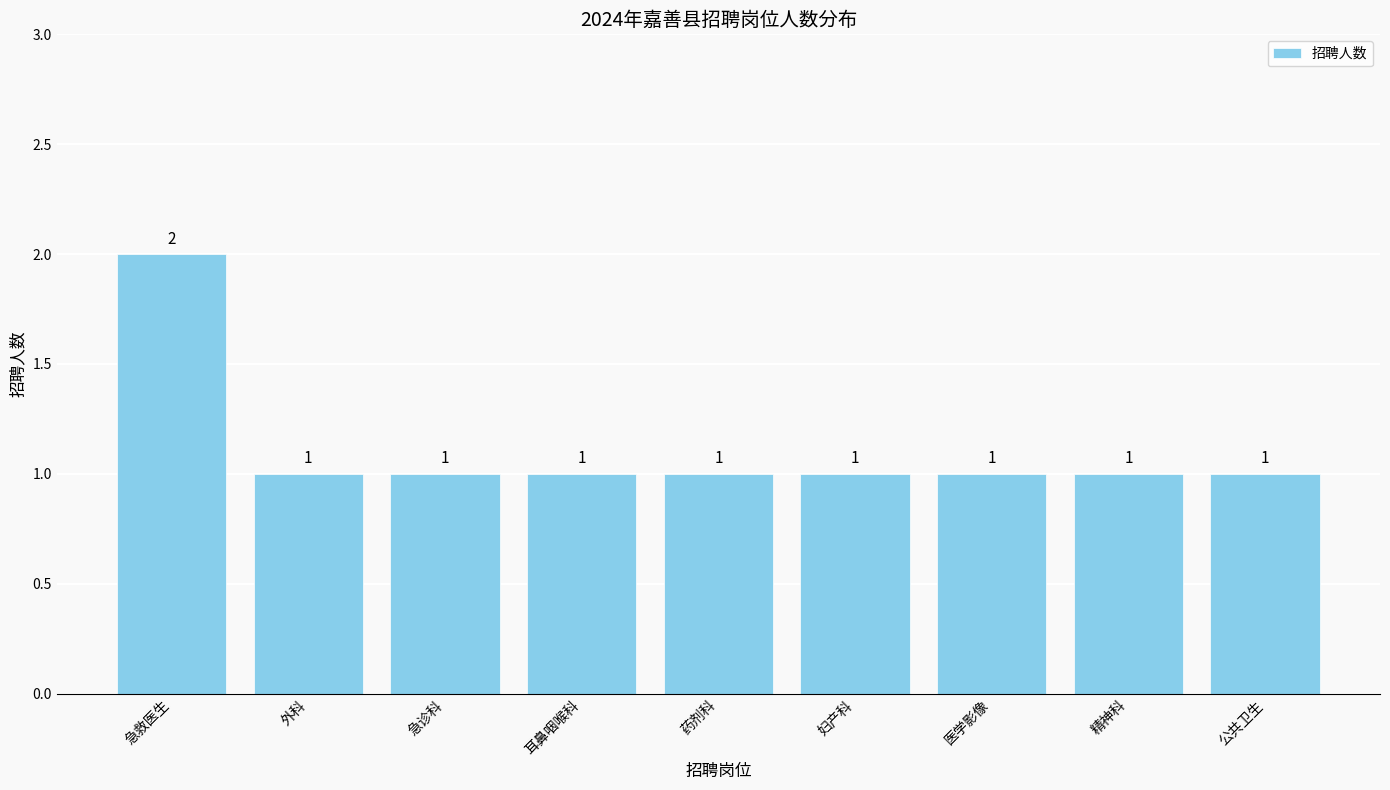

The value at 妇产科 is 1. True or false?

True